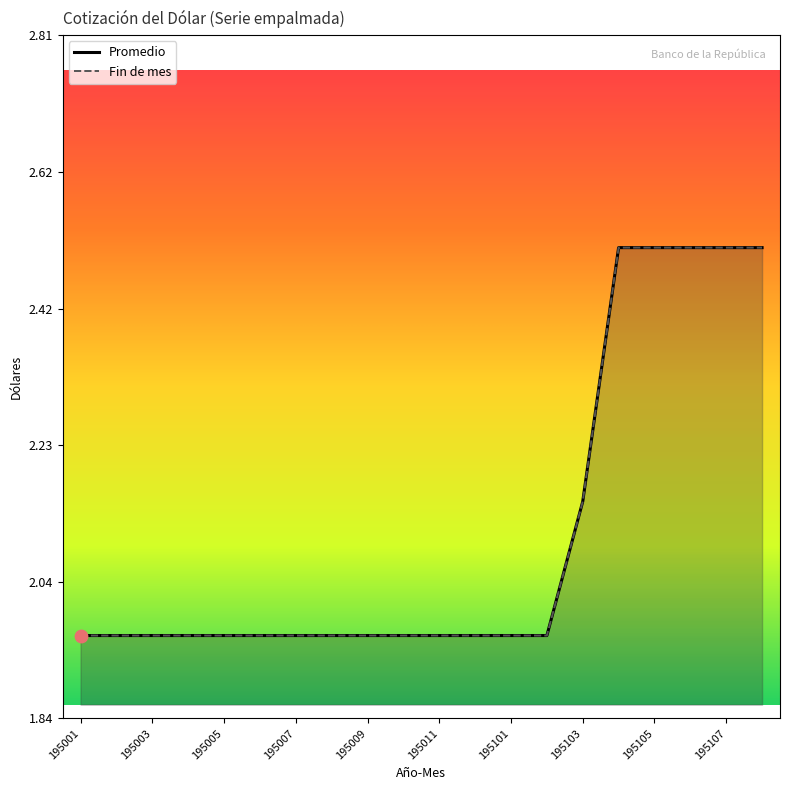

Is the value of Fin de mes at 195104 greater than the value of Promedio at 195104?

No